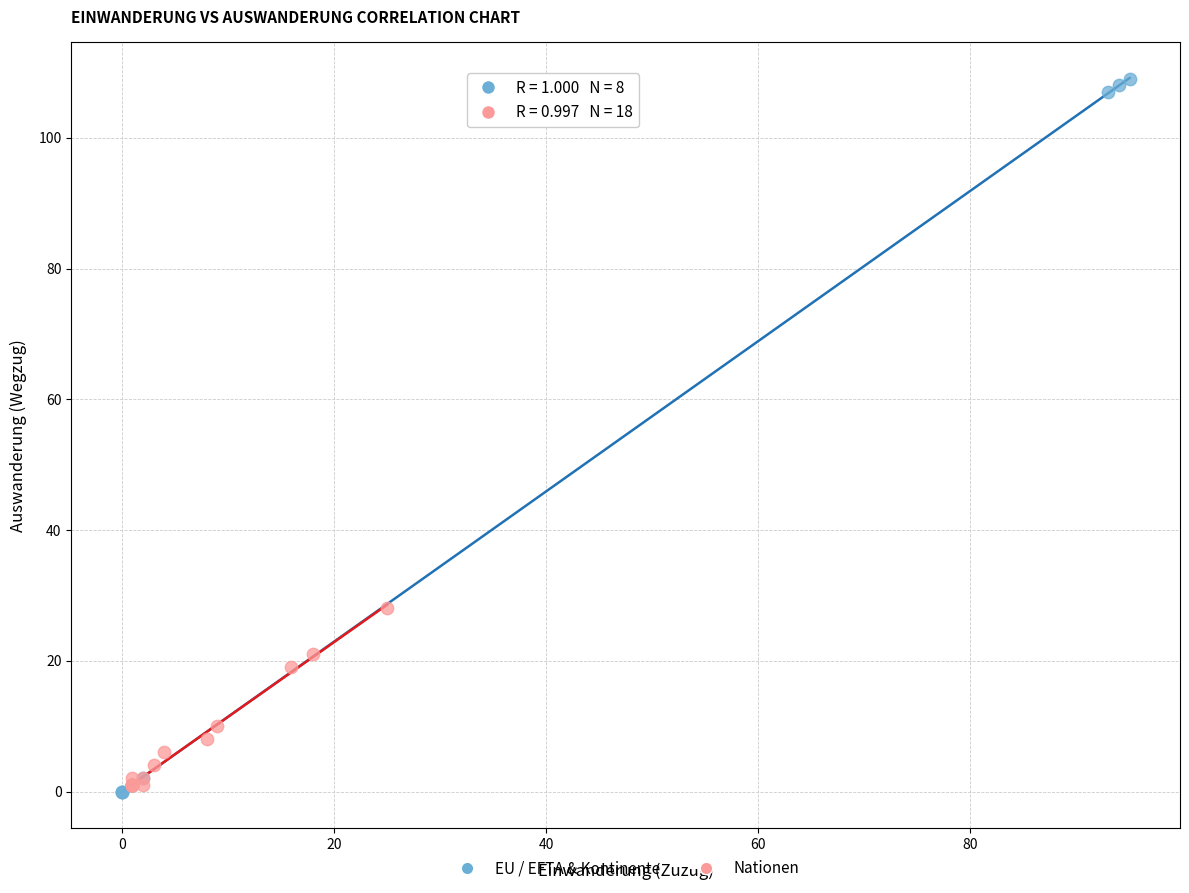

What are all the series names shown in the legend?

EU / EFTA & Kontinente, Nationen